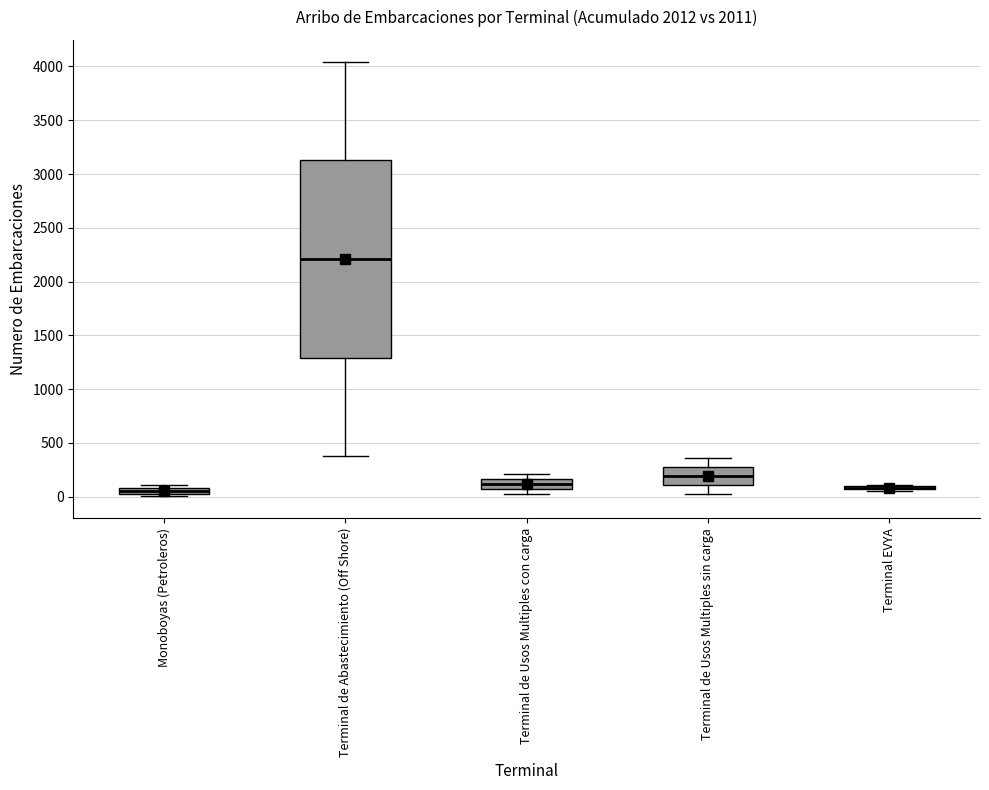

Which box is the tallest, from its lower edge to its upper edge?

Terminal de Abastecimiento (Off Shore)